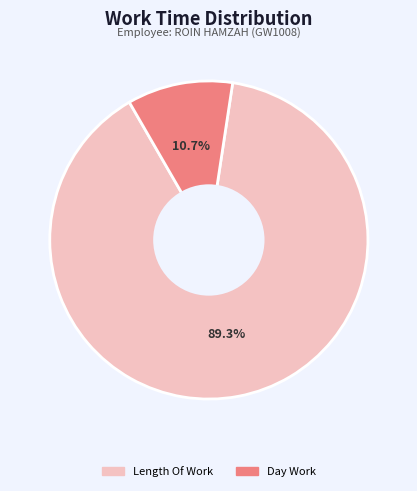

Count the number of slices in the pie.

2